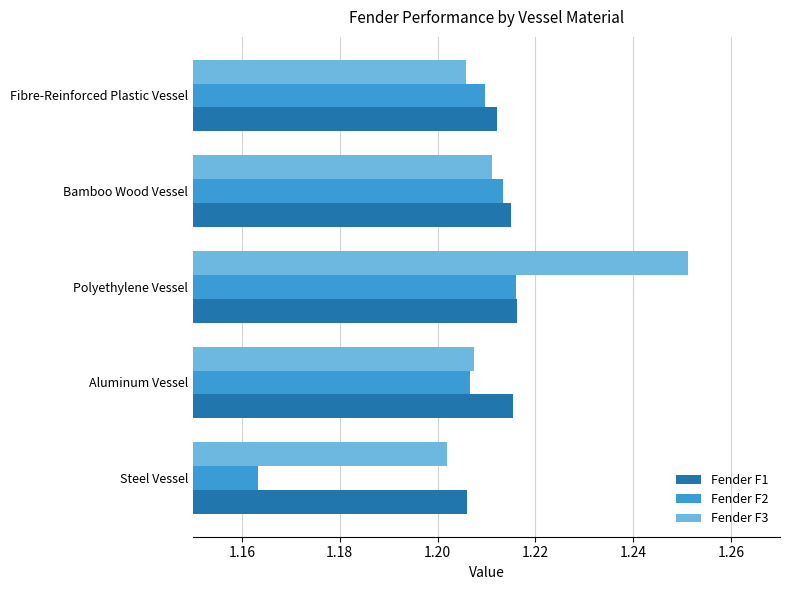

What is the difference between the maximum and minimum values in the Fender F2 series?

0.1